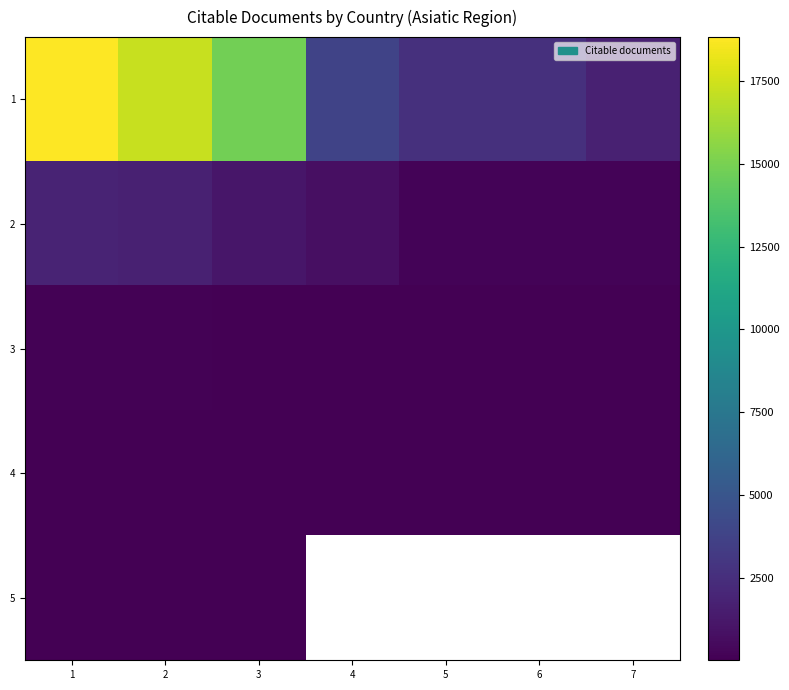

Rank the series by their maximum value, from lowest to highest.

5, 4, 3, 2, 1